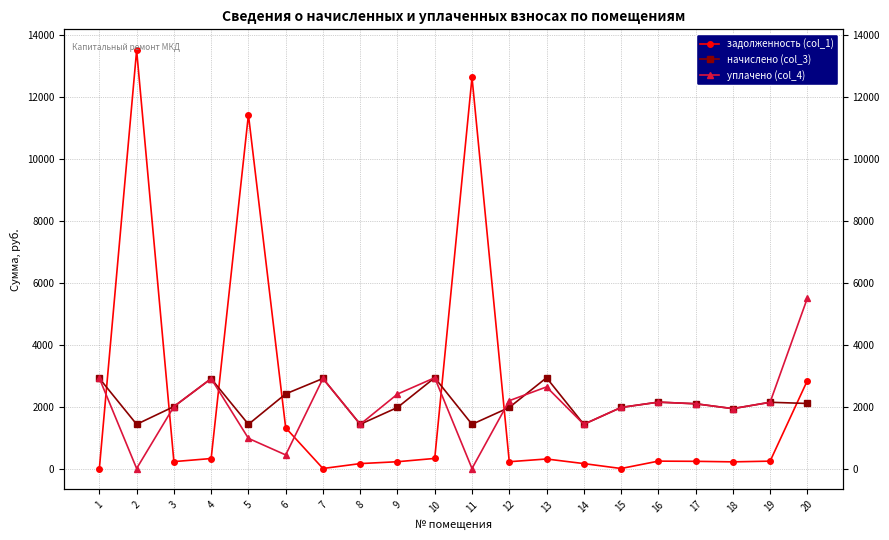

Reading left to right, list all the values displayed in this chart.

задолженность (col_1): 1=0.0	2=13496.1	3=222.1	4=322.2	5=11415.9	6=1313.3	7=0.1	8=158.5	9=218.9	10=325.4	11=12621.3	12=218.9	13=307.2	14=158.5	15=0.0	16=238.0	17=232.1	18=214.7	19=237.4	20=2837.9
начислено (col_3): 1=2909.7	2=1426.2	3=1998.6	4=2900.2	5=1426.2	6=2407.8	7=2904.9	8=1426.2	9=1970.0	10=2928.8	11=1426.2	12=1970.0	13=2928.8	14=1426.2	15=1970.0	16=2141.7	17=2089.3	18=1931.8	19=2137.0	20=2098.8
уплачено (col_4): 1=2909.7	2=0.0	3=1998.6	4=2900.2	5=972.8	6=437.8	7=2904.6	8=1426.2	9=2401.6	10=2928.8	11=0.0	12=2188.9	13=2632.0	14=1426.2	15=1970.0	16=2141.7	17=2089.3	18=1931.8	19=2137.0	20=5500.0